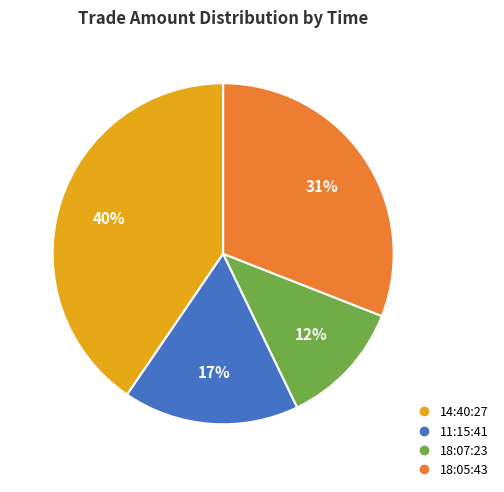

True or false: 11:15:41 accounts for 31% of the total.

False